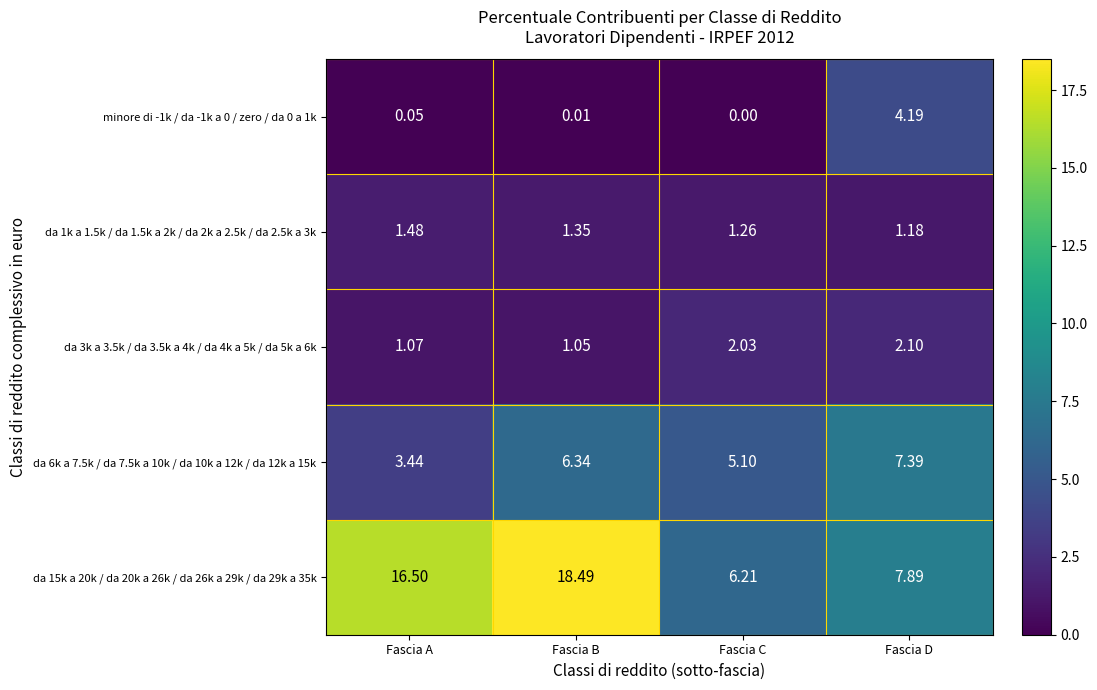

At which label does da 3k a 3.5k / da 3.5k a 4k / da 4k a 5k / da 5k a 6k first exceed 2?

Fascia C